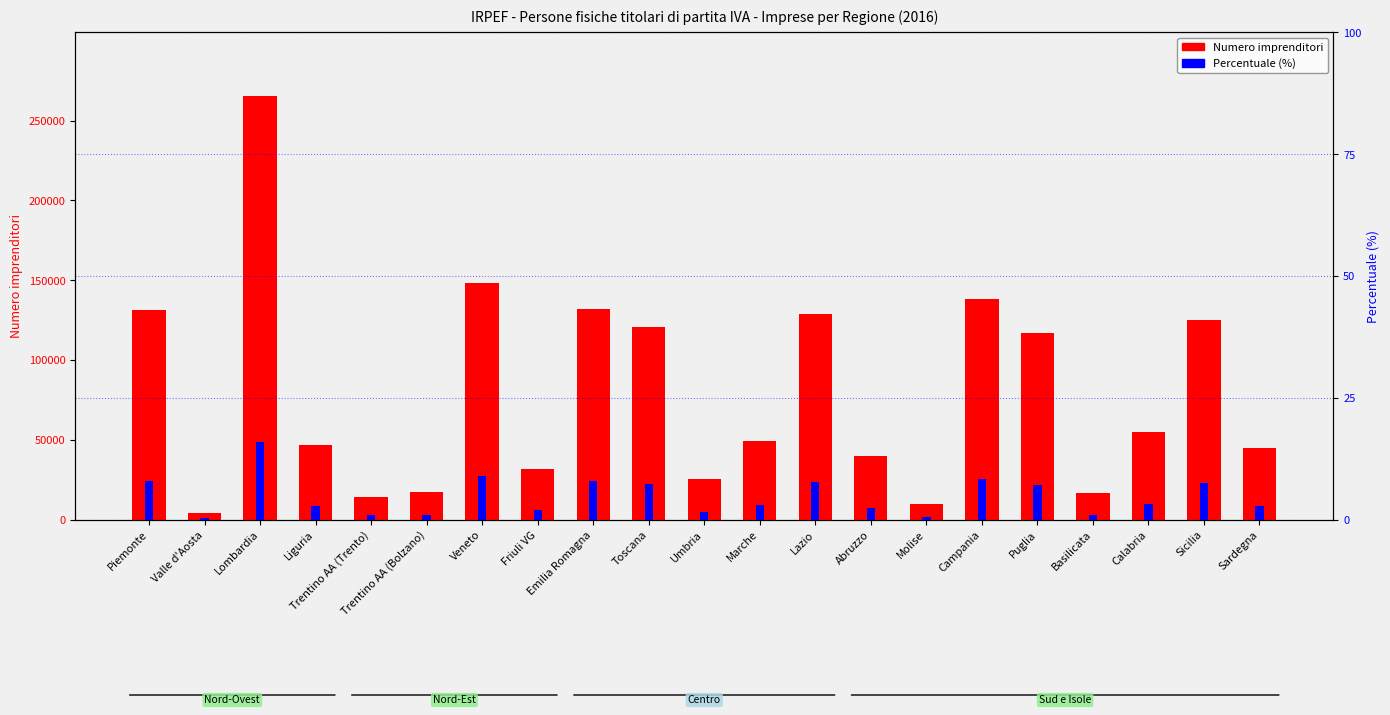

What is the total value across all series at Umbria?

25331.5